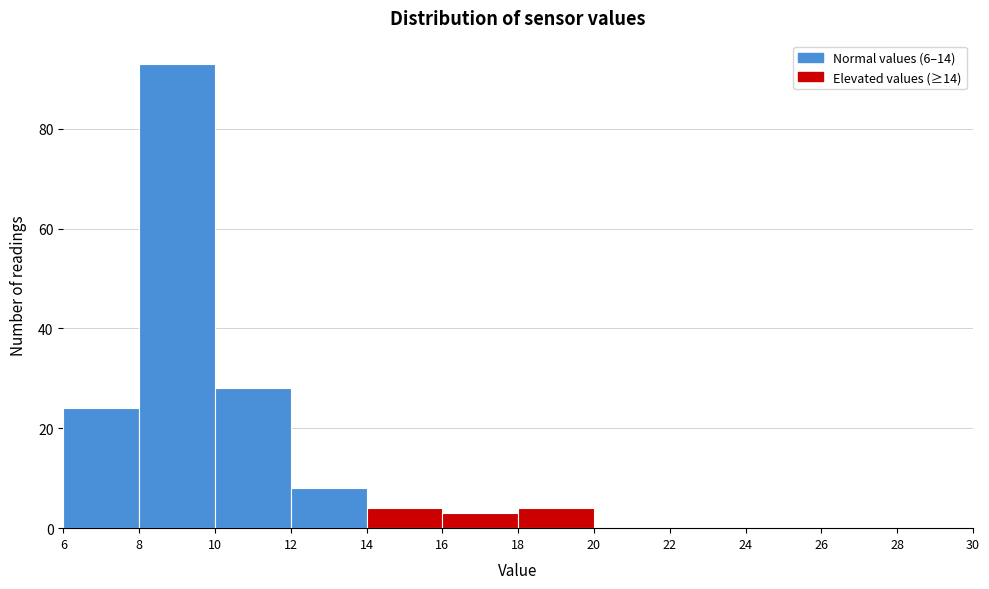

Reading left to right, list every bar in this chart as the range it spans on the x-axis followed by its height. The values are not printed on the chart, so give them approximately, as read against the axis.

6 to 8: 24
8 to 10: 94
10 to 12: 28
12 to 14: 8
14 to 16: 4
16 to 18: 4
18 to 20: 4
20 to 22: 0
22 to 24: 0
24 to 26: 0
26 to 28: 0
28 to 30: 0